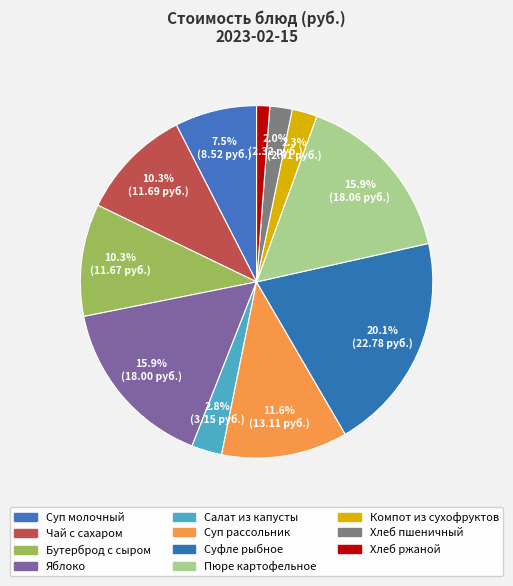

The Пюре картофельное slice represents 27% of the pie. True or false?

False